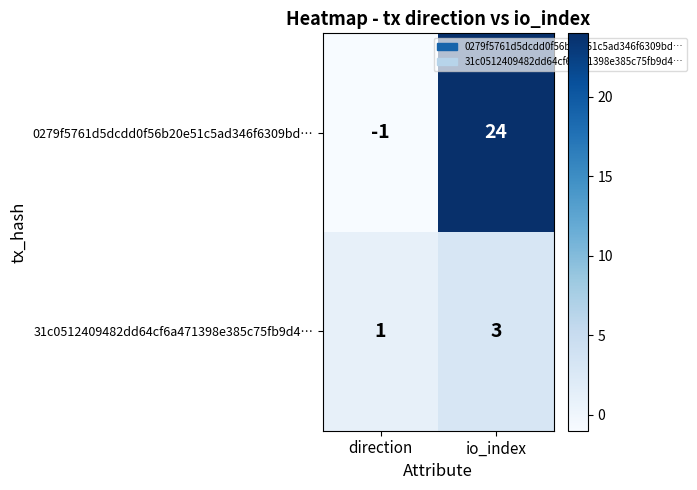

Reading left to right, extract all data points from this chart.

0279f5761d5dcdd0f56b20e51c5ad346f6309bd…: direction=-1	io_index=24
31c0512409482dd64cf6a471398e385c75fb9d4…: direction=1	io_index=3